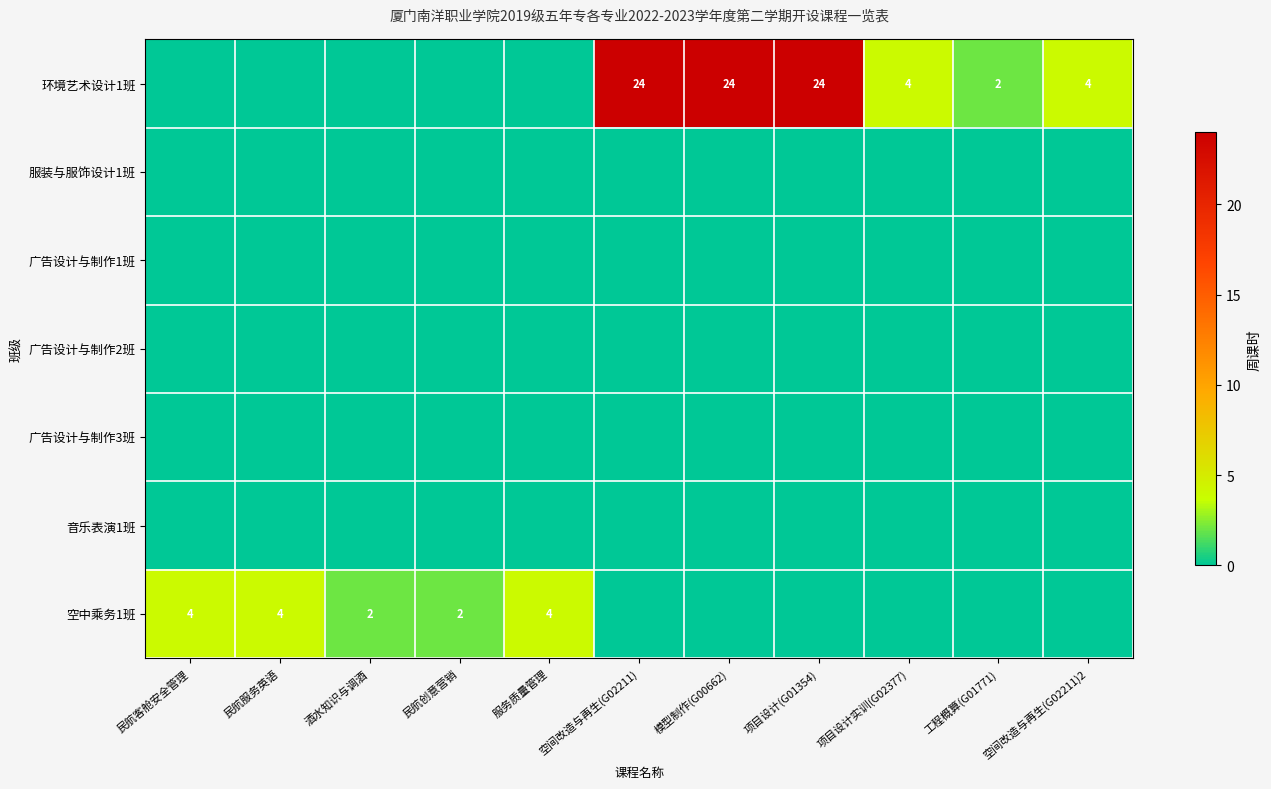

How many values in the 环境艺术设计1班 series exceed 2?

5